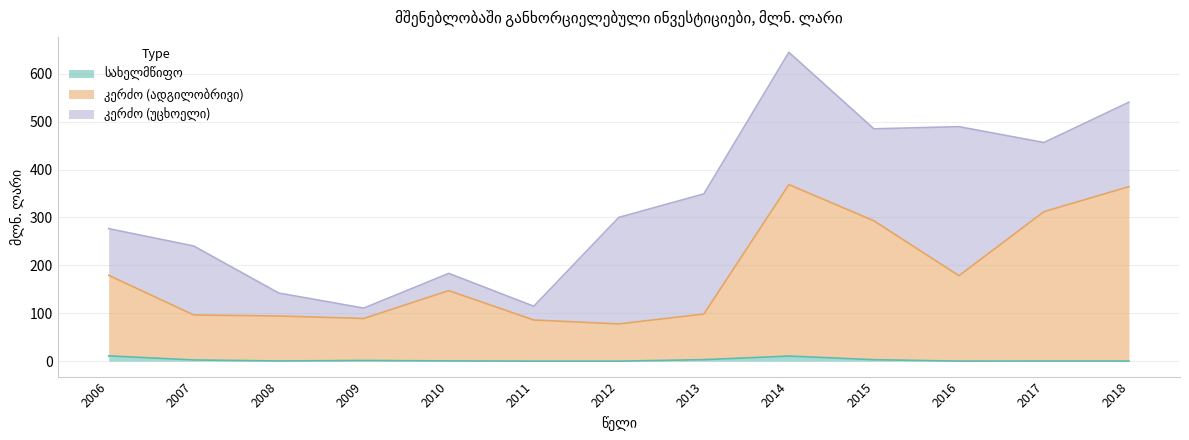

At which category is the sum across all series the highest?

2014